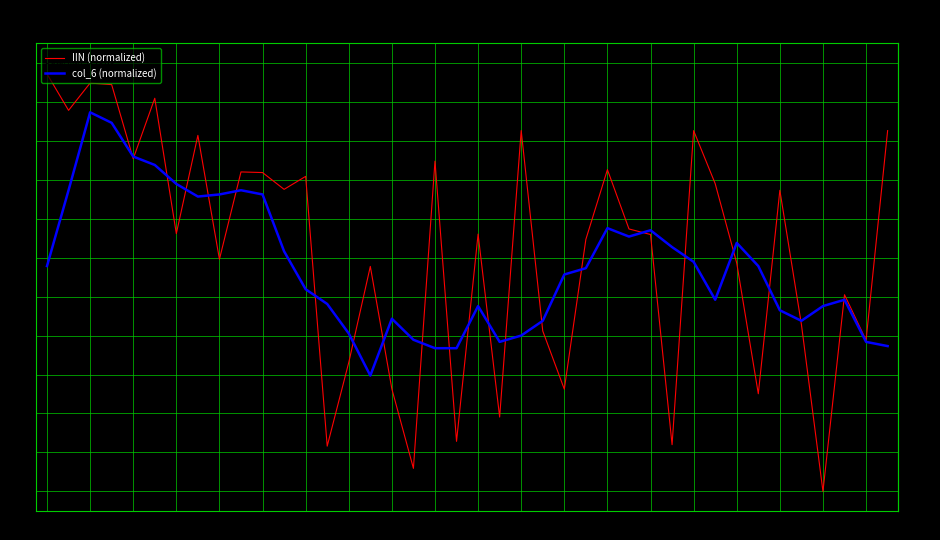

In IIN (normalized), how many points are lower than both neighbors (excluding endpoints)?

14